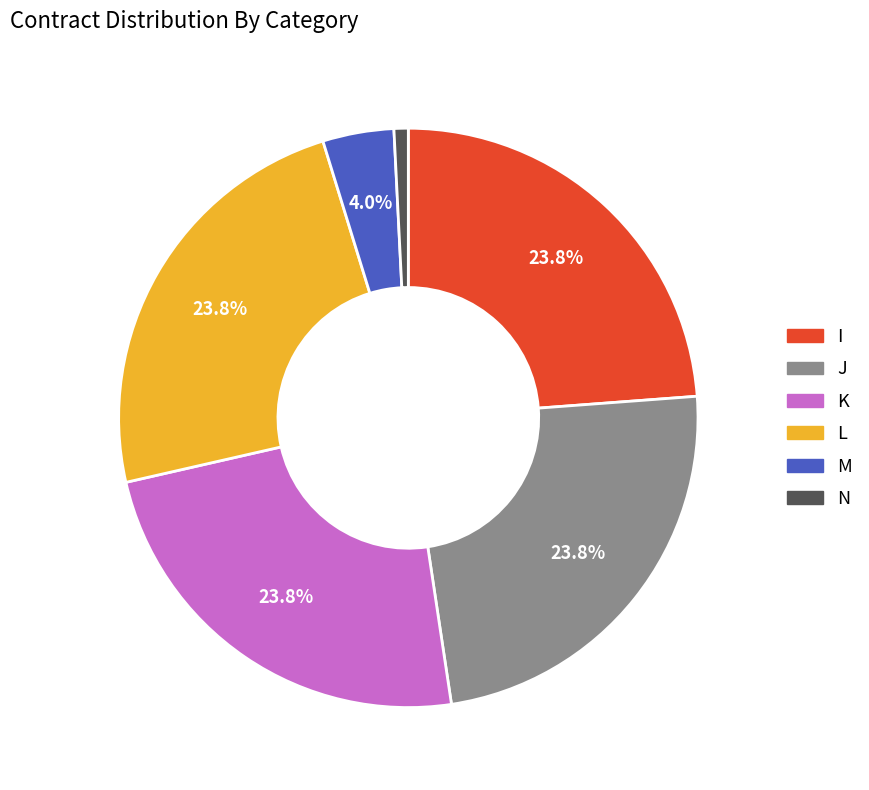

Does any single category account for the majority?

No